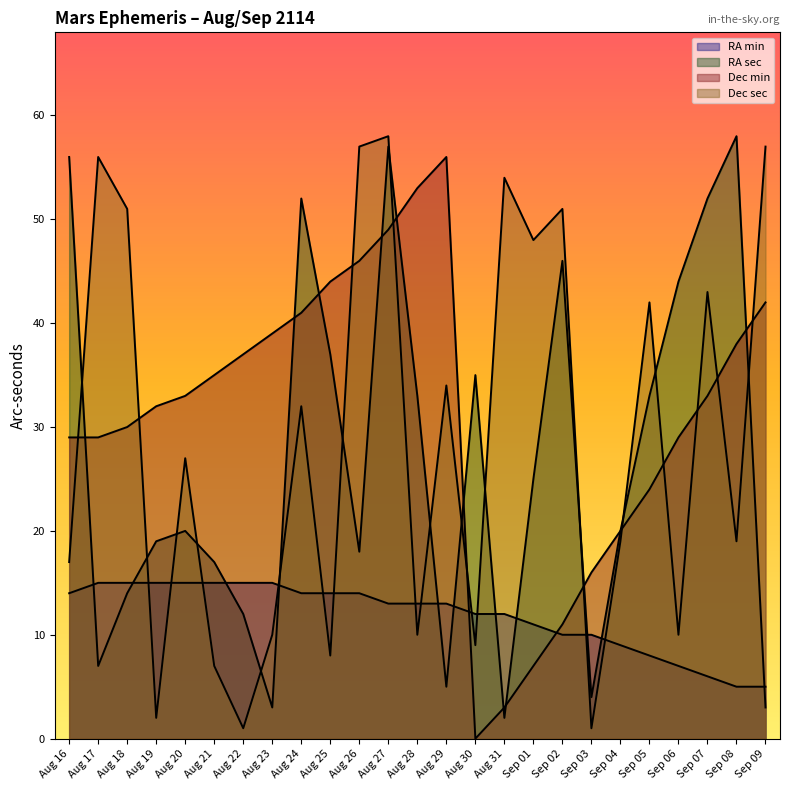

What position from the left is Sep 05?

21